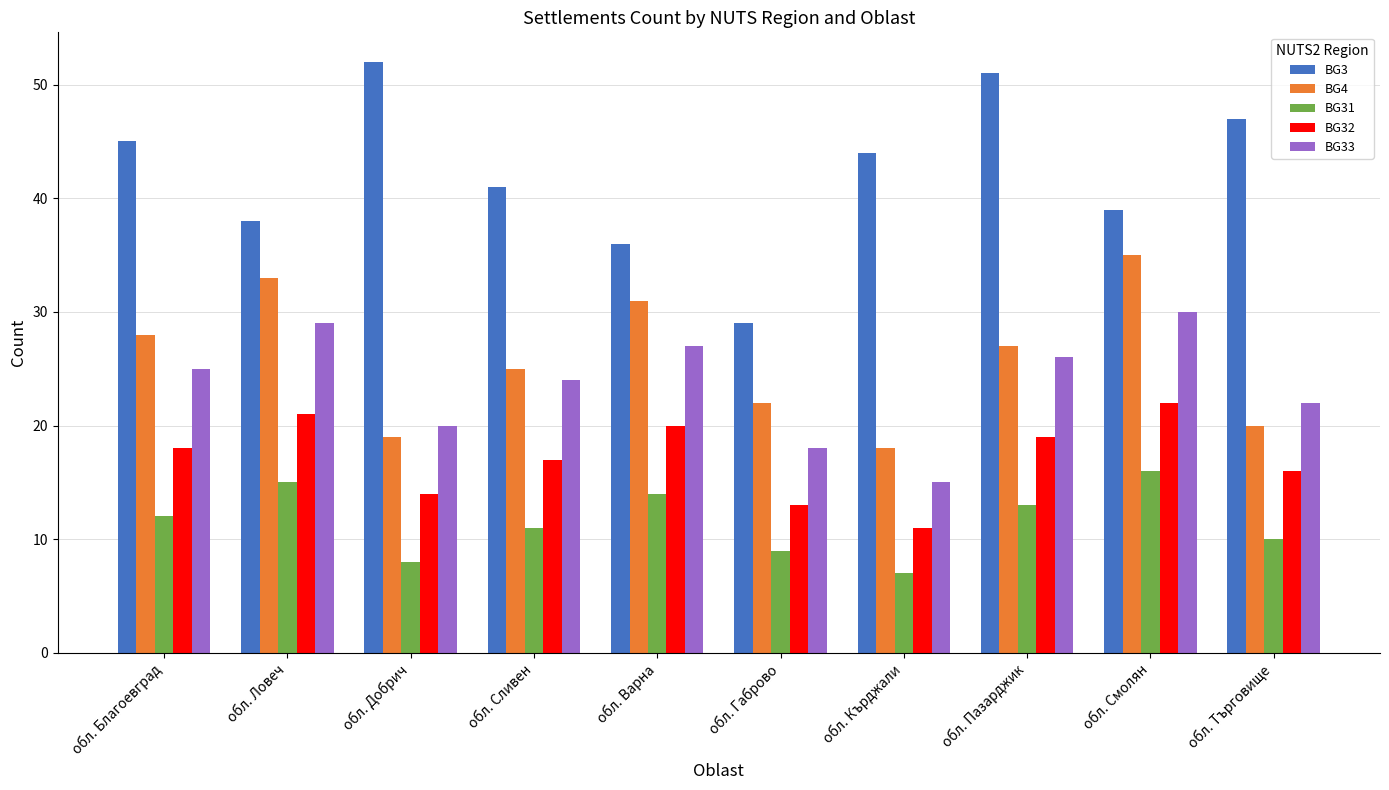

What is the difference between the BG32 values at обл. Варна and обл. Сливен?

3